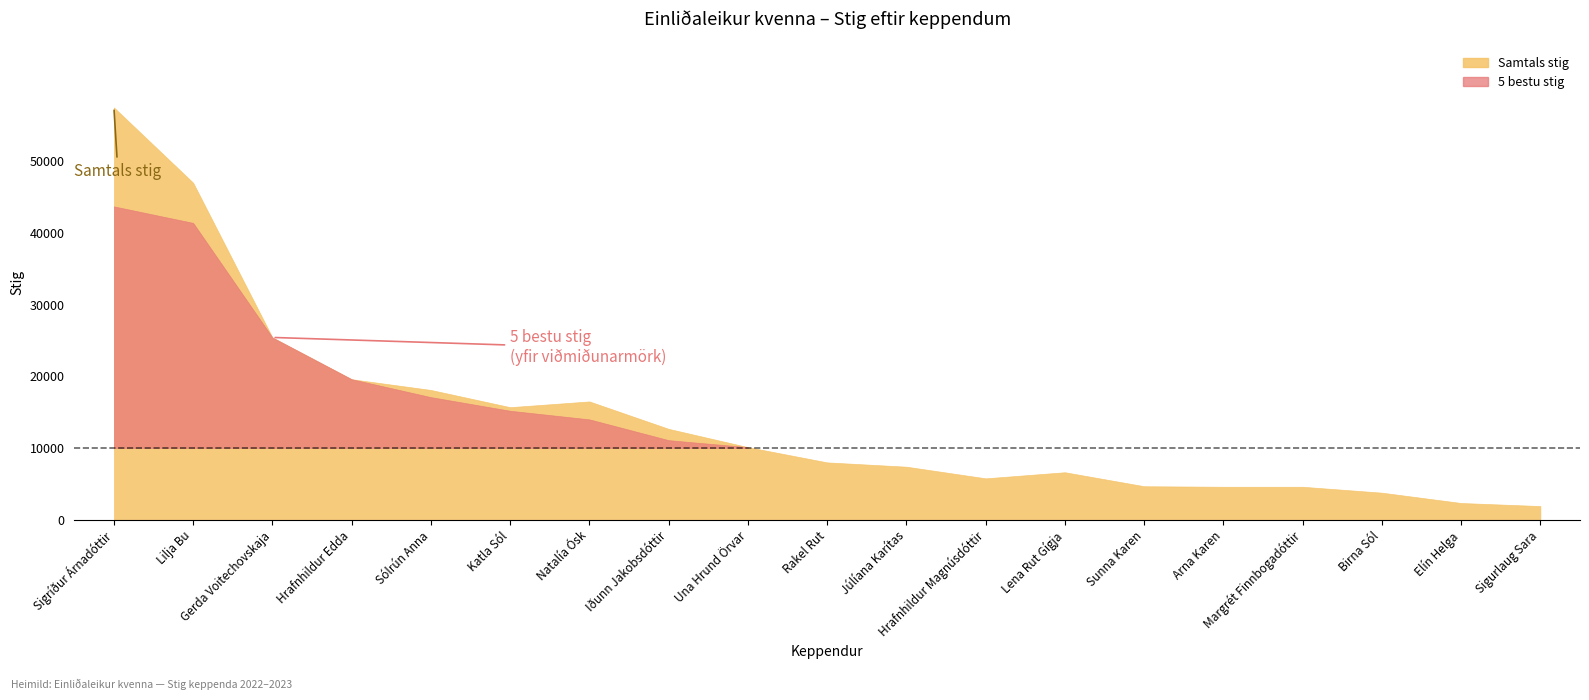

What is the label of the 10th point from the left?

Rakel Rut